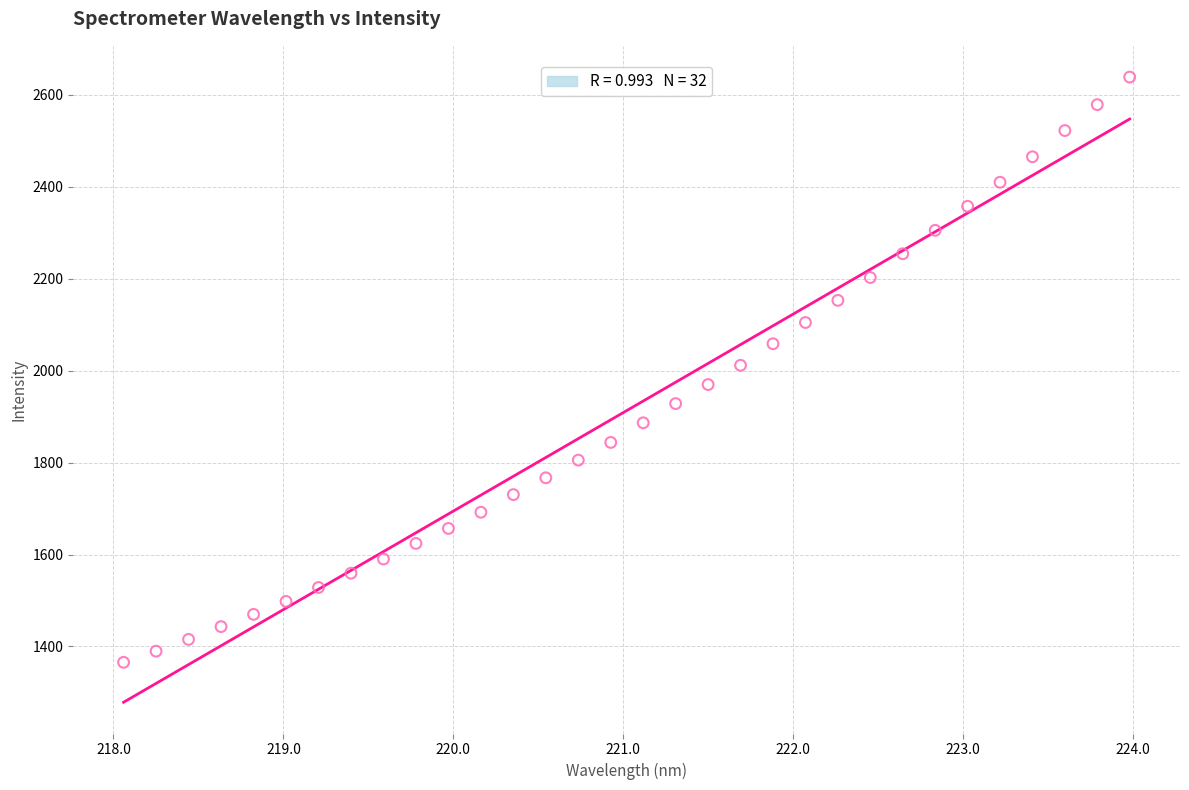

What is the range of X values (max minus min)?

5.9